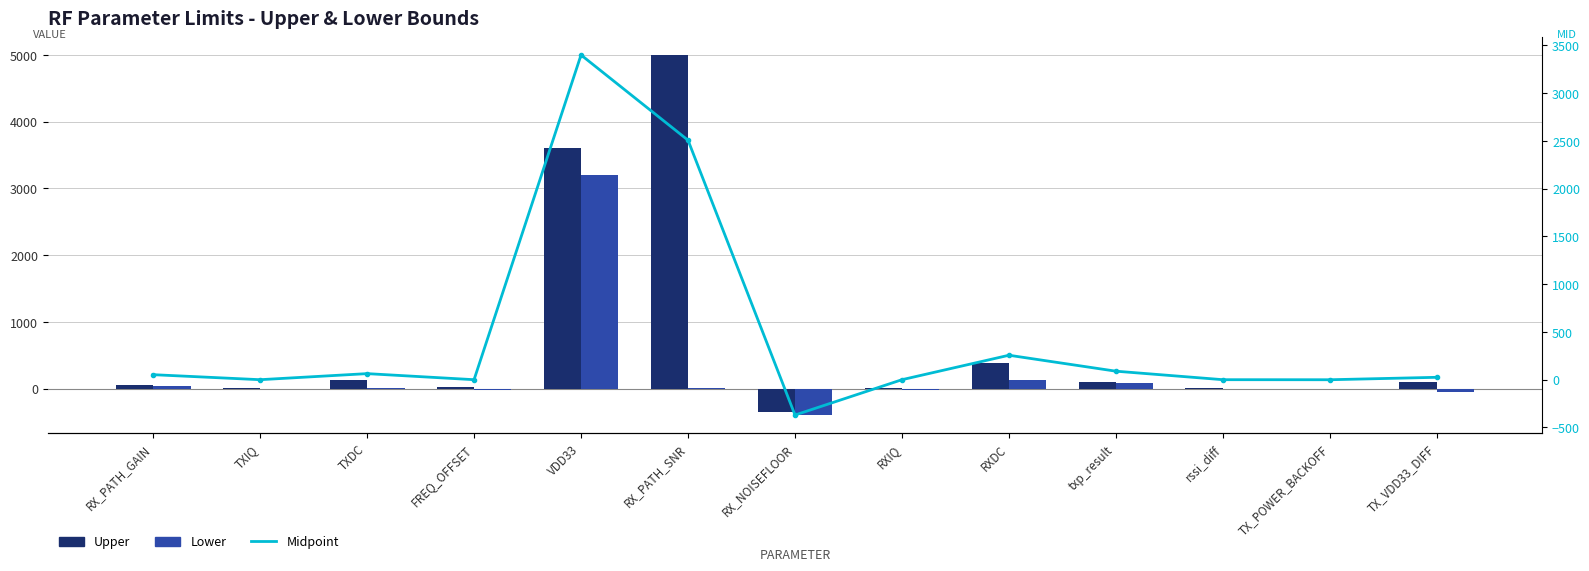

What is the average value of the Upper series?

698.1